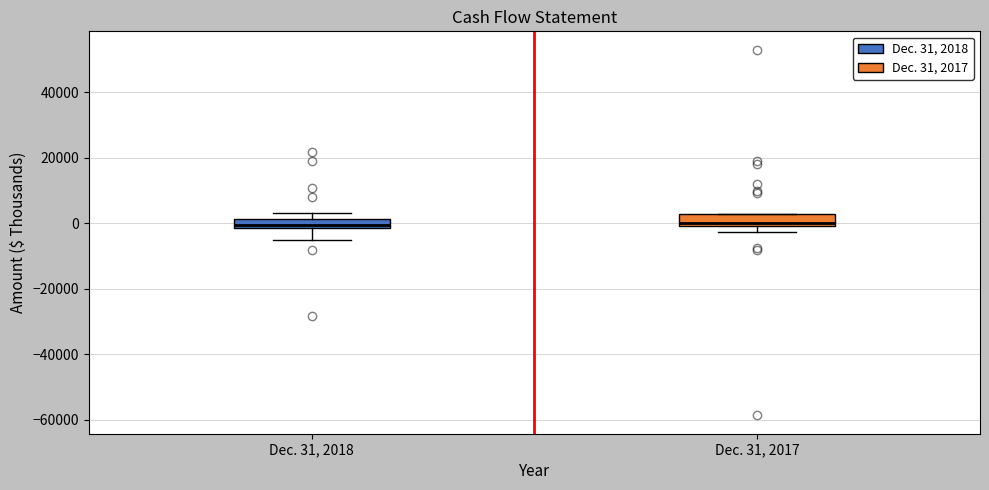

Where is the upper edge of the box for Dec. 31, 2018 on the y-axis? The values are not printed on the chart, so give them approximately, as read against the axis.

2000